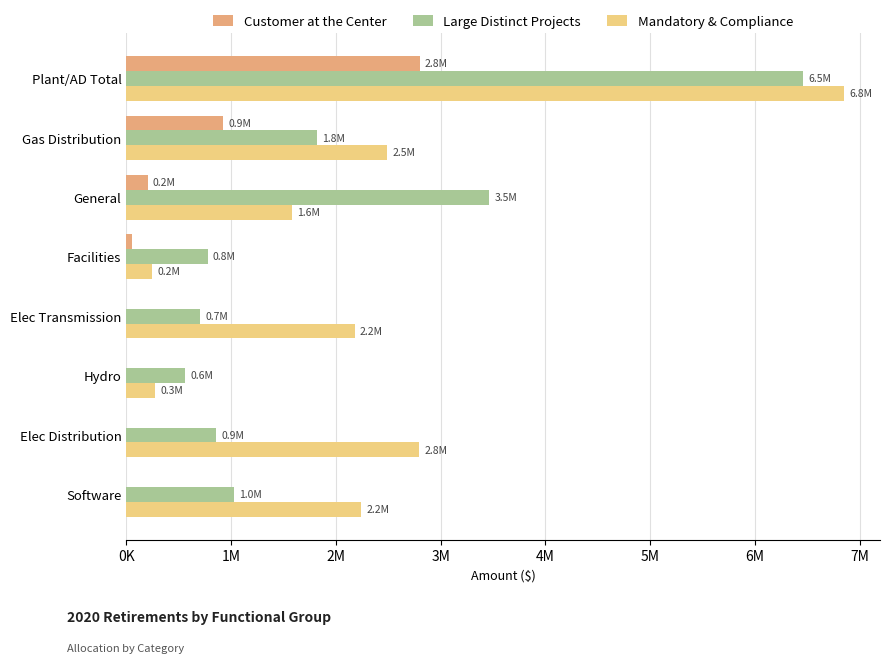

Which series has the largest total across all categories?

Mandatory & Compliance